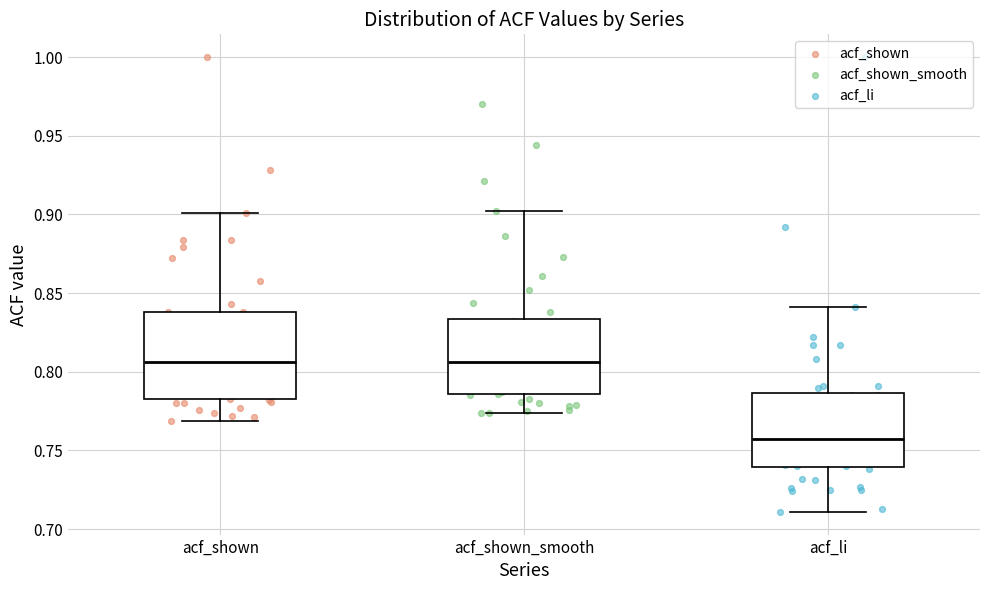

Where does the upper whisker of the box for acf_shown_smooth end on the y-axis? The values are not printed on the chart, so give them approximately, as read against the axis.

0.900